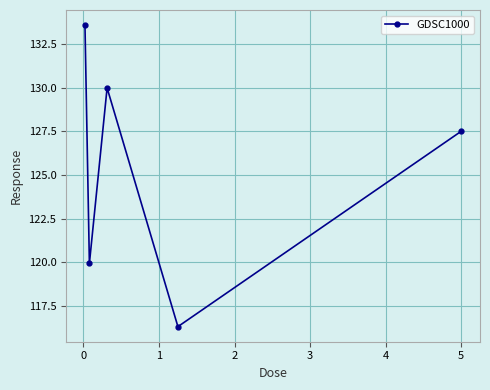

How many series are shown in this chart?

1